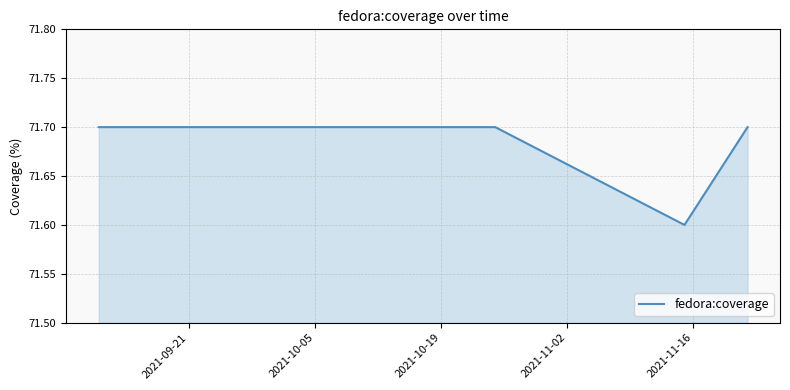

What is the minimum value shown in the chart?

71.6